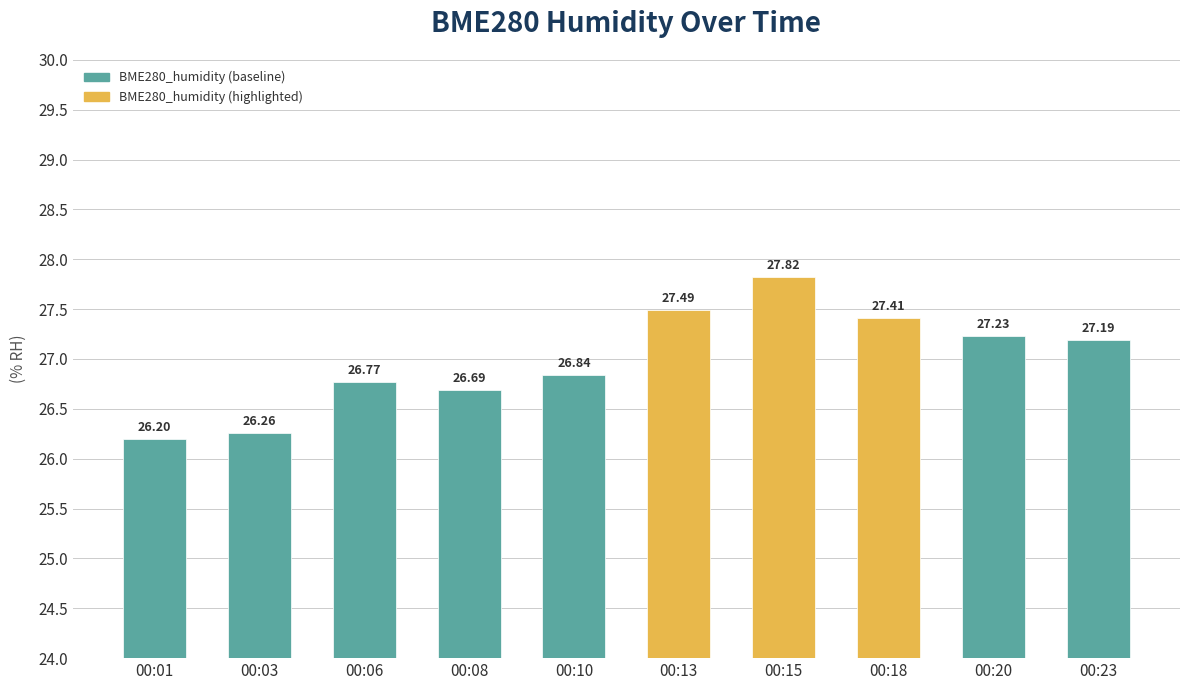

What is the value of the 7th bar from the left?

27.8